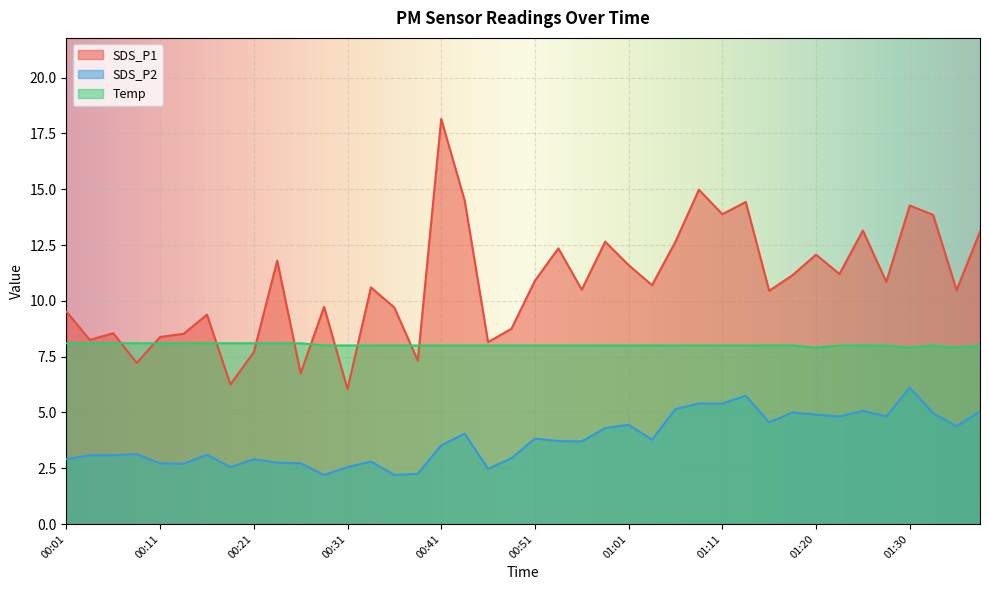

Which series has the largest total across all categories?

SDS_P1